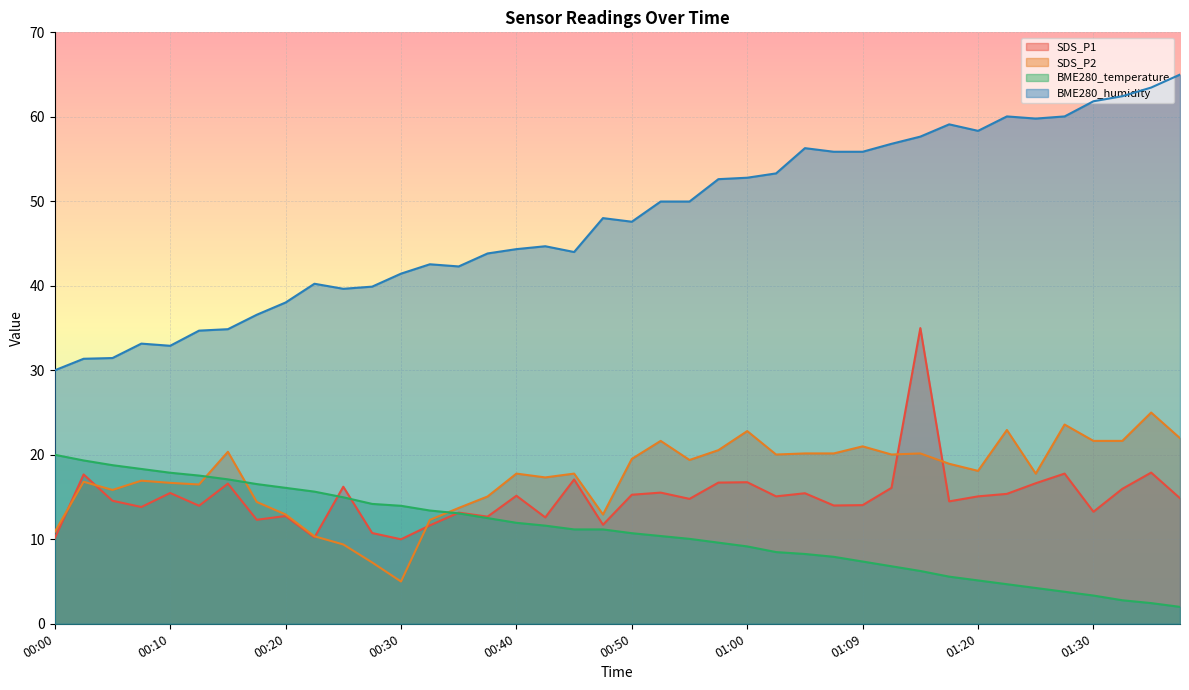

What position from the right is 01:28?

5